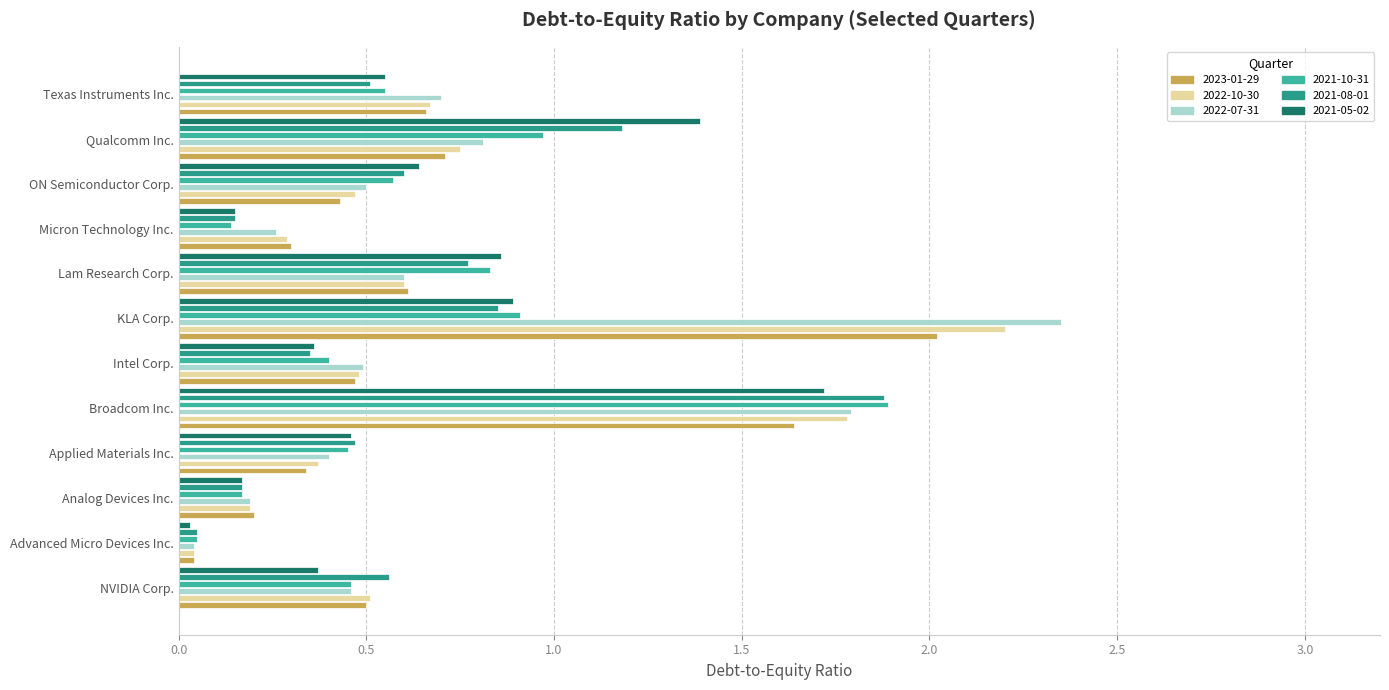

What is the highest value of the 2021-08-01 series?

1.9